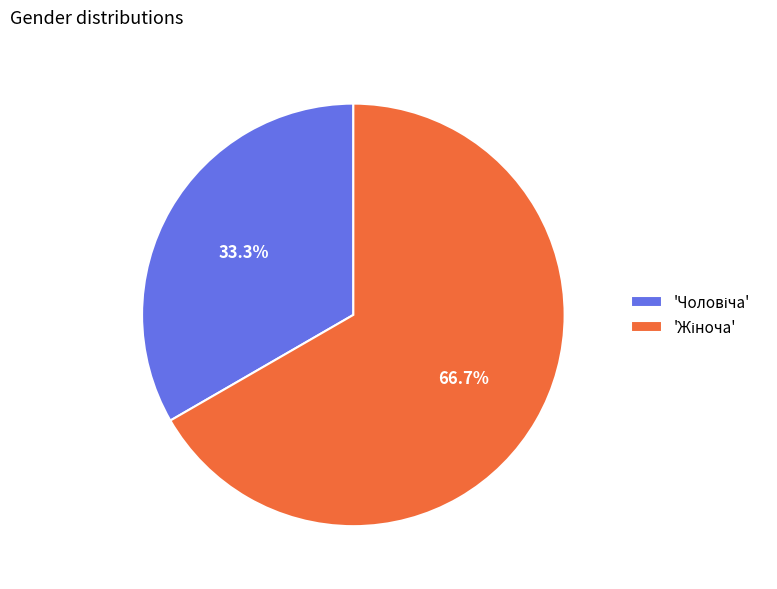

Does any single category account for the majority?

Yes